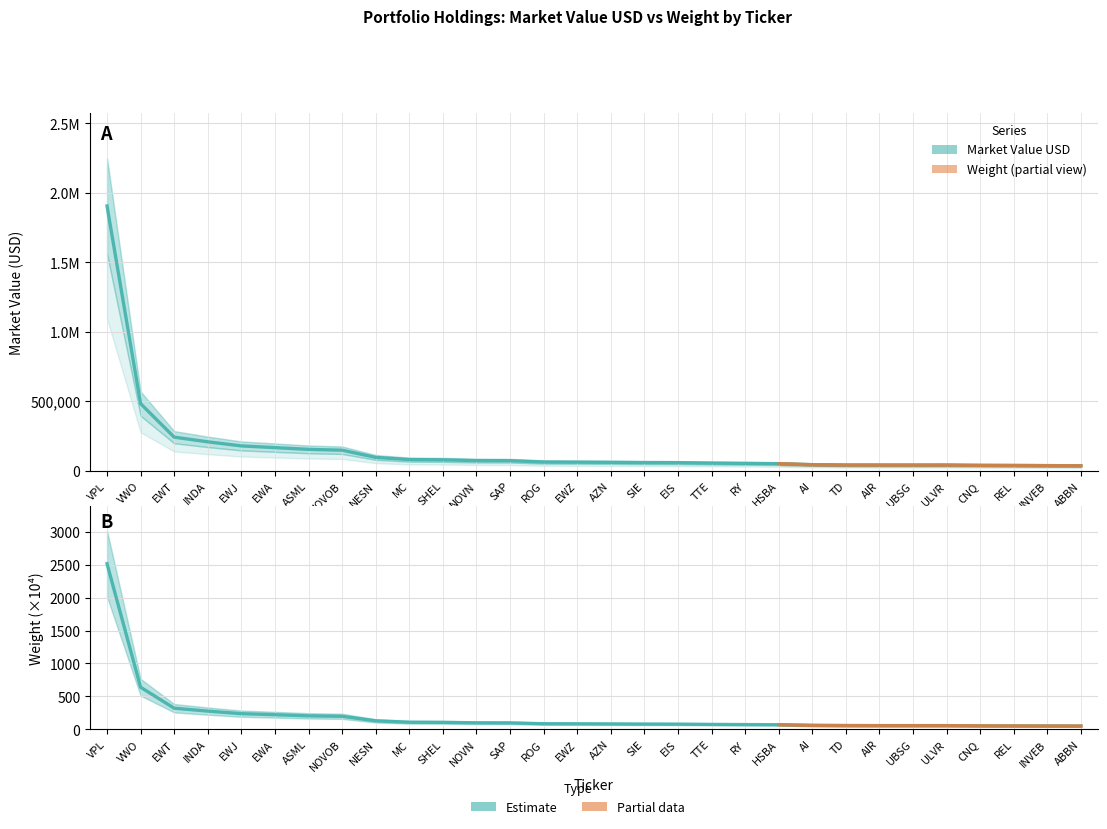

Which series changed the most between EWA and ASML?

Market Value USD